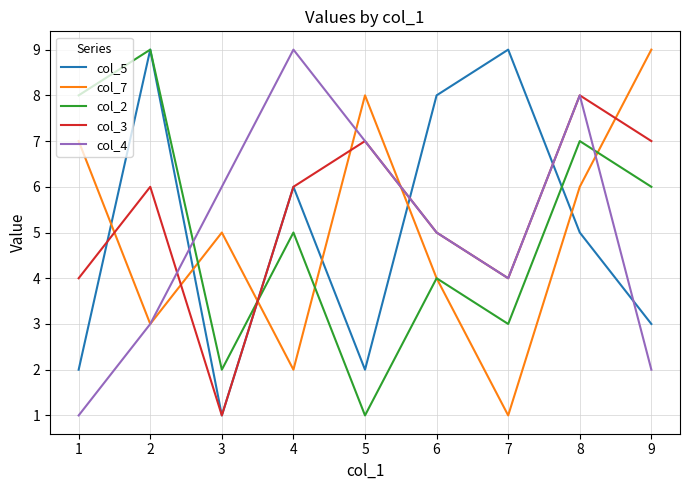

True or false: col_4 has a value of 3 at 2.

True